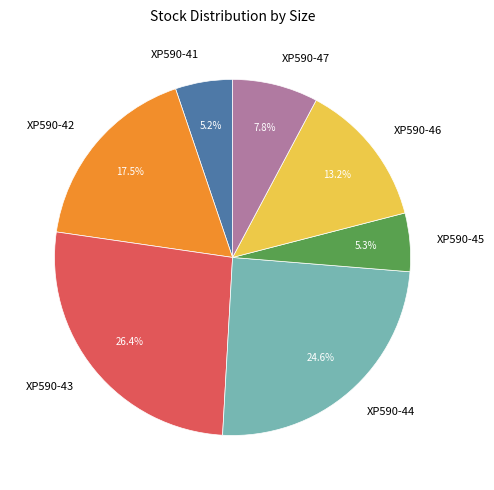

To the nearest percent, what is the combined percentage of XP590-45 and XP590-41?

10%